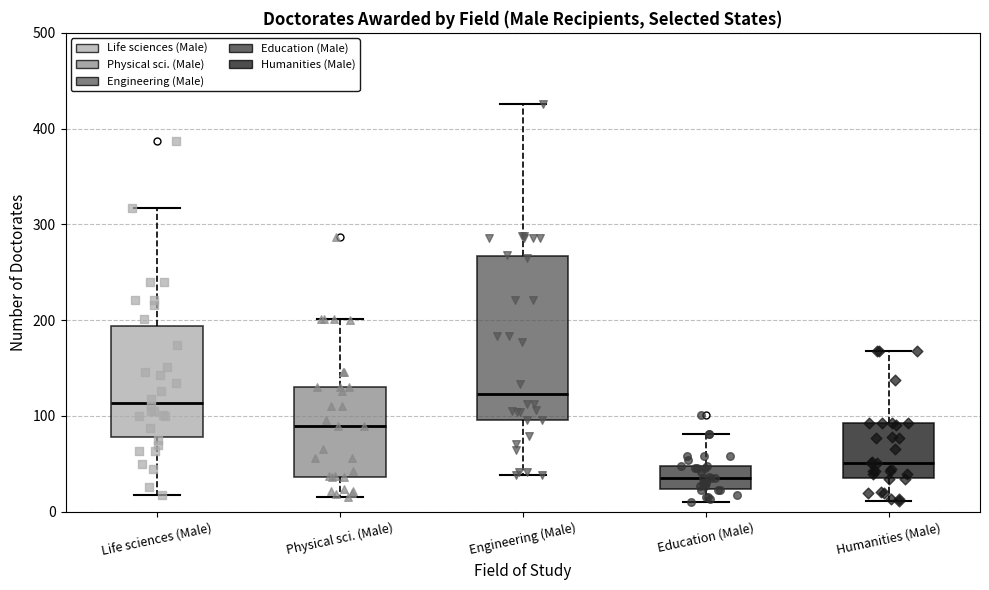

Which box is the tallest, from its lower edge to its upper edge?

Engineering (Male)